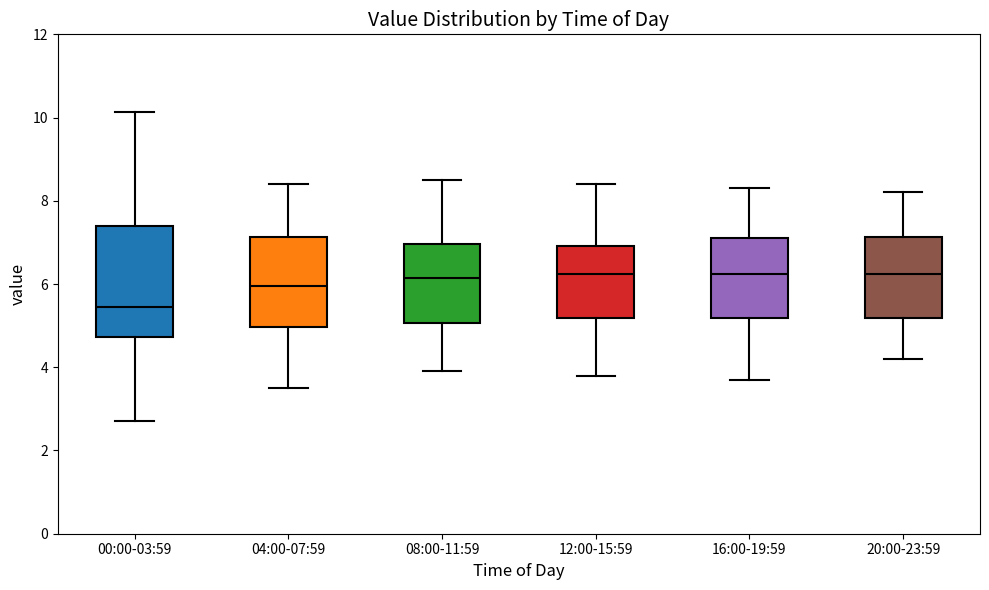

Where is the upper edge of the box for 08:00-11:59 on the y-axis? The values are not printed on the chart, so give them approximately, as read against the axis.

7.0